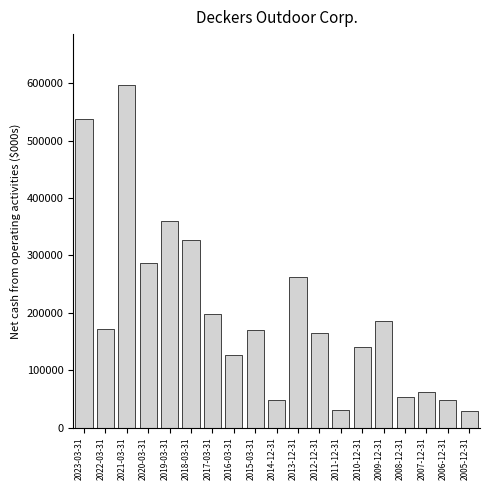

What is the average value?

199735